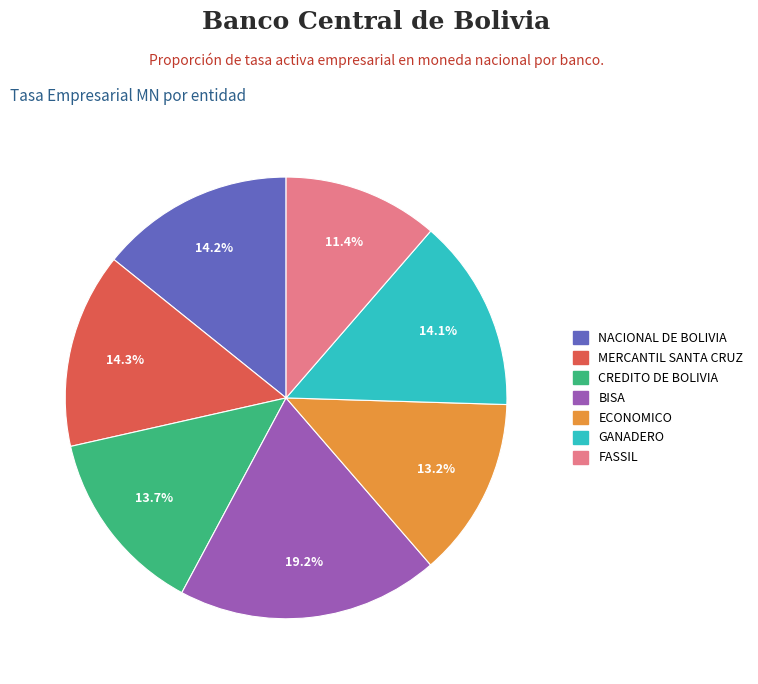

Is there a majority slice in this chart?

No